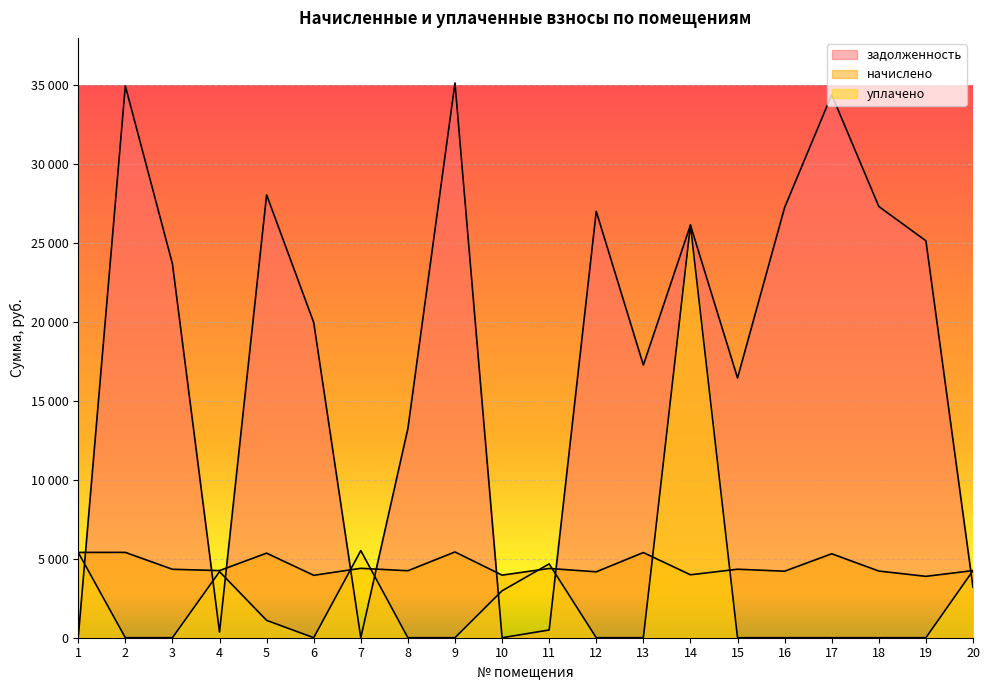

How many intersections are there between начислено and задолженность?

8